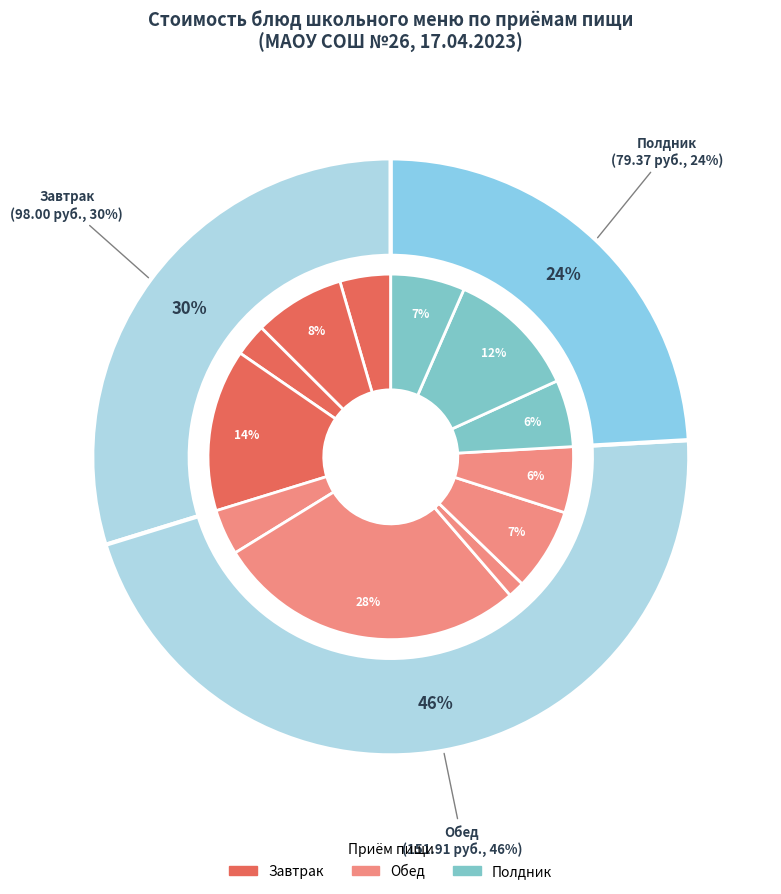

Is there a majority slice in this chart?

No